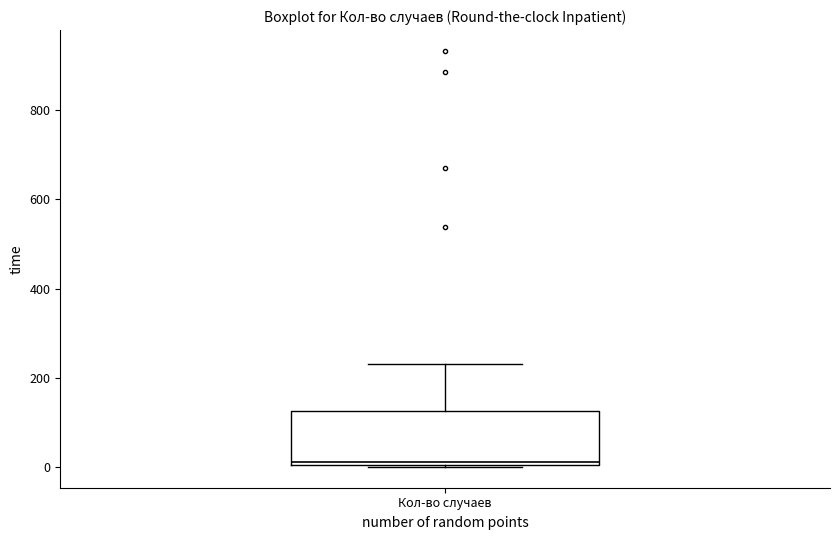

Where is the upper edge of the box for Кол-во случаев on the y-axis? The values are not printed on the chart, so give them approximately, as read against the axis.

120